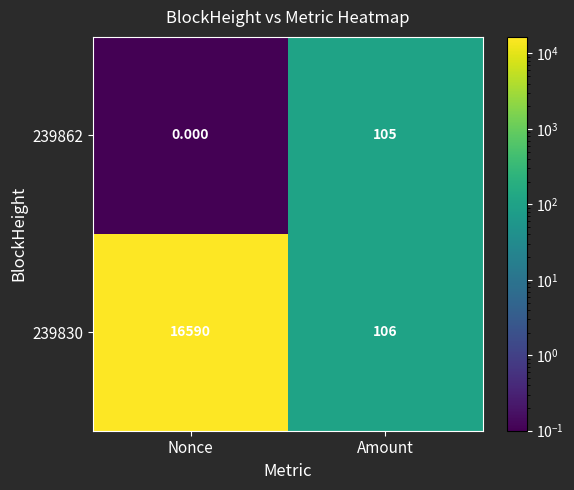

Which series changed the most between Nonce and Amount?

239830